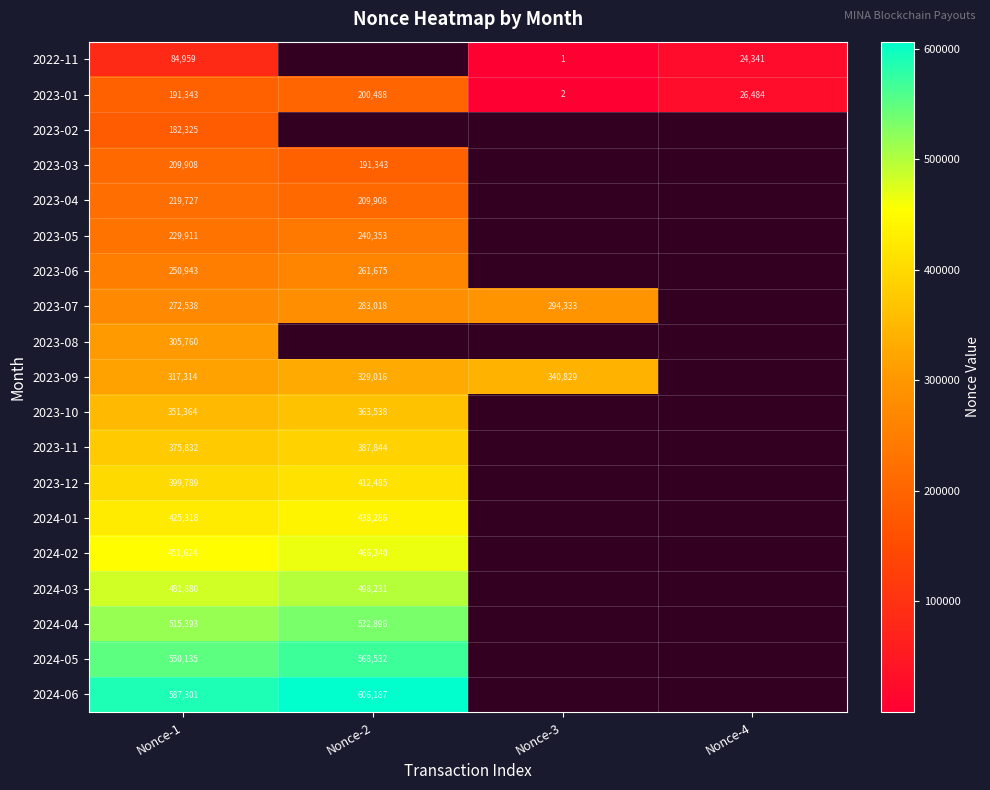

What is the difference between the 2023-01 values at Nonce-3 and Nonce-2?

200486